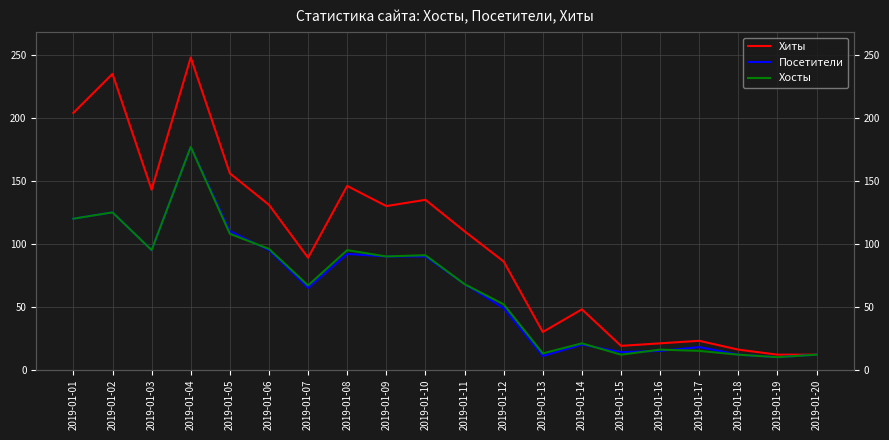

How many categories are shown in the chart?

20